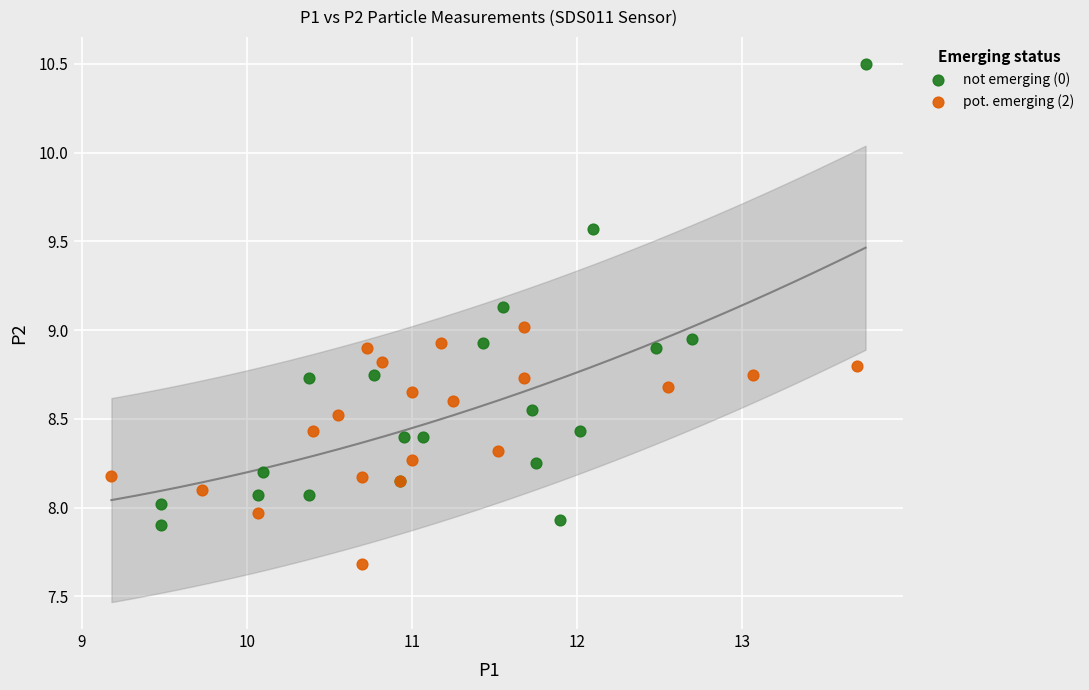

Which series contains the highest Y value?

not emerging (0)